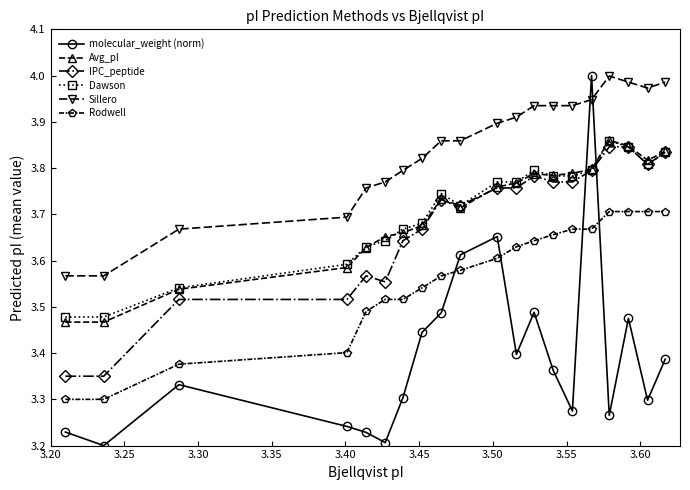

True or false: Avg_pI has more than 1 interior local peaks.

True